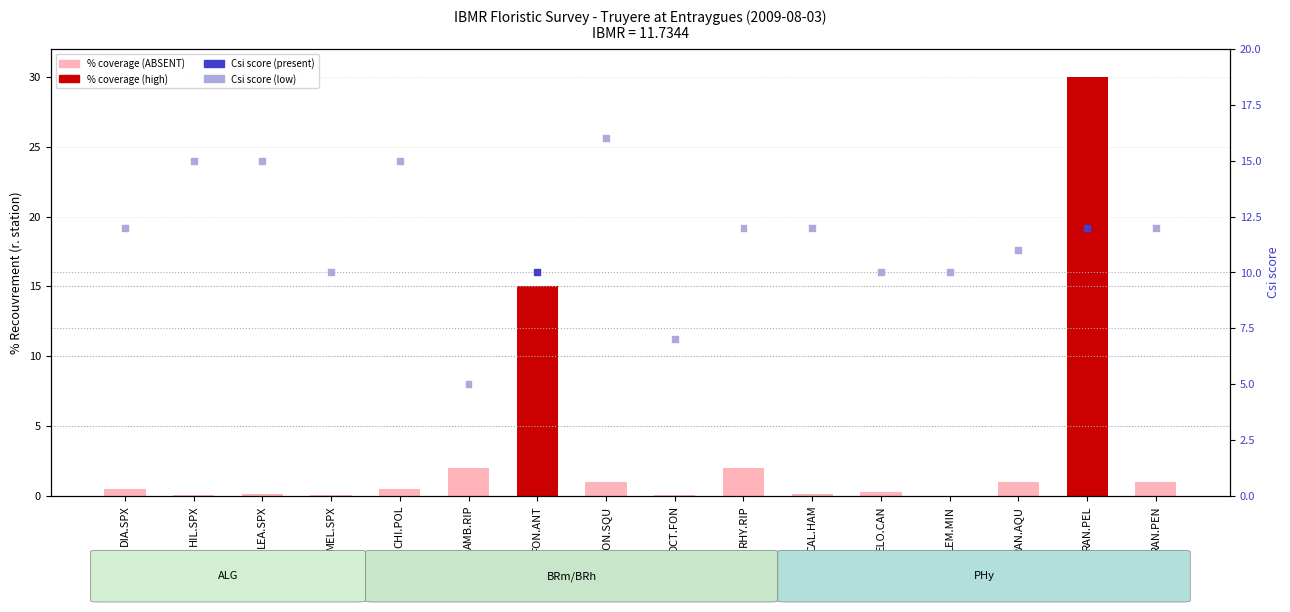

Which series has the largest total across all categories?

Csi score